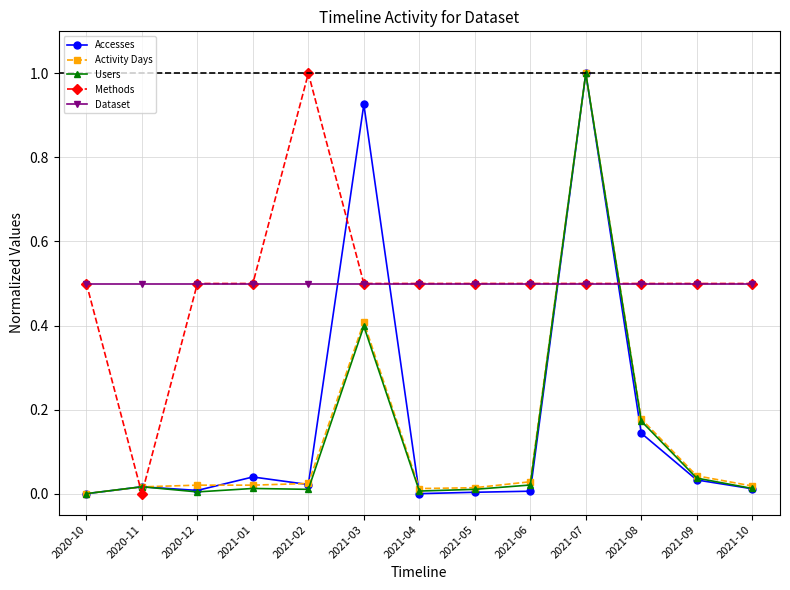

At which category is the sum across all series the highest?

2021-07